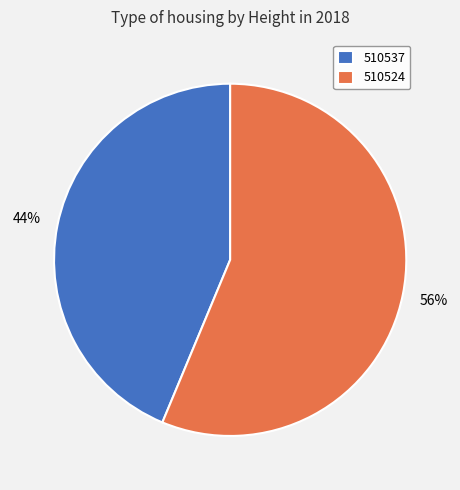

To the nearest percent, what portion does 510537 represent?

44%